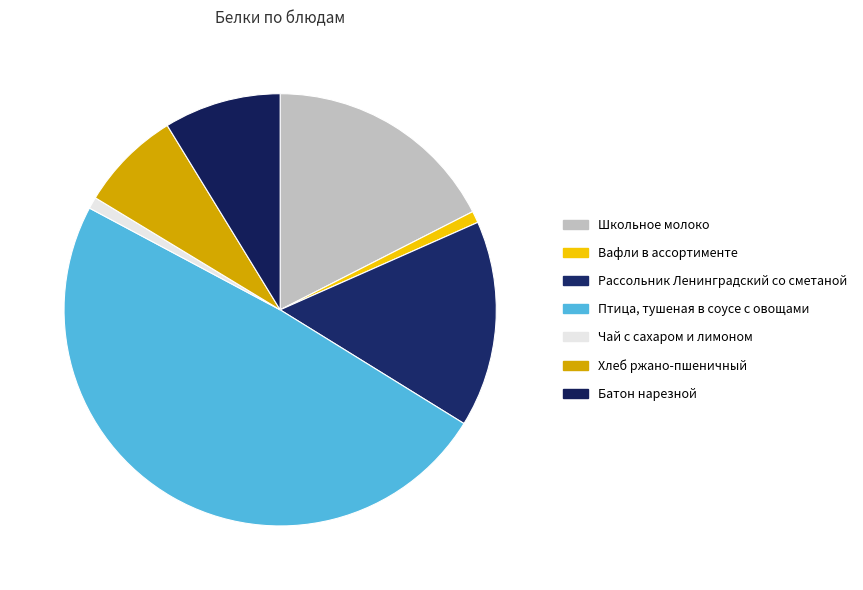

Combined, what portion of the pie is Батон нарезной and Рассольник Ленинградский со сметаной?

24.2%